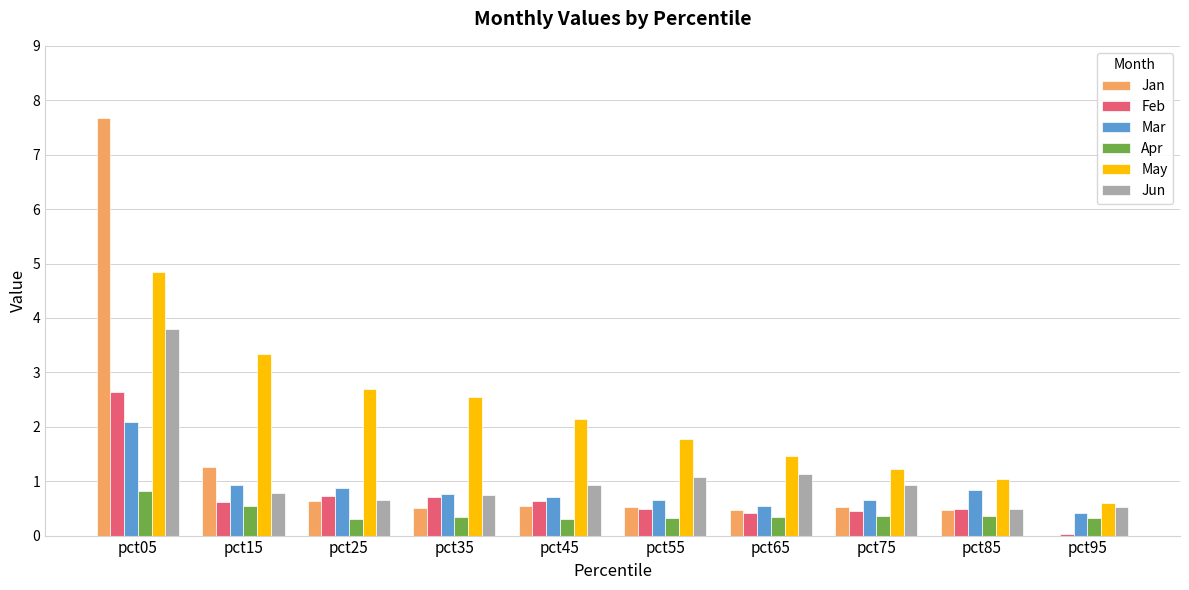

Where is Jan nearest to the value 3?

pct15